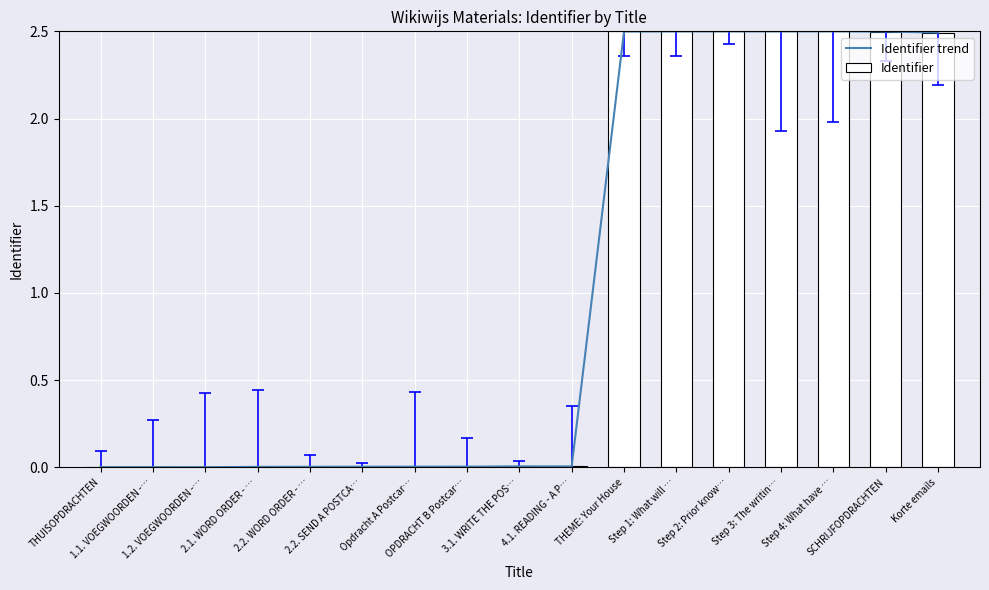

Reading left to right, list all the values displayed in this chart.

THUISOPDRACHTEN=0.0	1.1. VOEGWOORDEN -…=0.0	1.2. VOEGWOORDEN -…=0.0	2.1. WORD ORDER - …=0.0	2.2. WORD ORDER - …=0.0	2.2. SEND A POSTCA…=0.0	Opdracht A Postcar…=0.0	OPDRACHT B Postcar…=0.0	3.1. WRITE THE POS…=0.0	4.1. READING - A P…=0.0	THEME: Your House=2.5	Step 1: What will …=2.5	Step 2: Prior know…=2.5	Step 3: The writin…=2.5	Step 4: What have …=2.5	SCHRIJFOPDRACHTEN=2.5	Korte emails=2.5